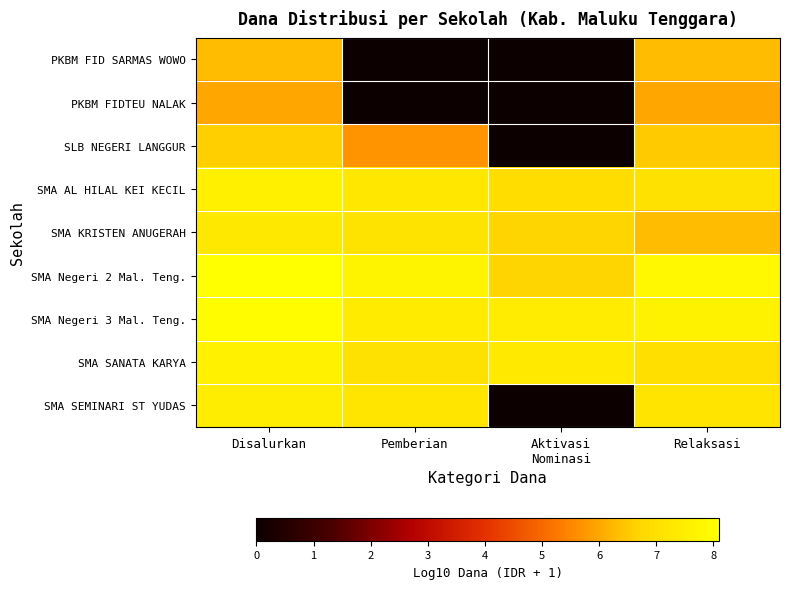

At how many categories does at least one series exceed 3?

4